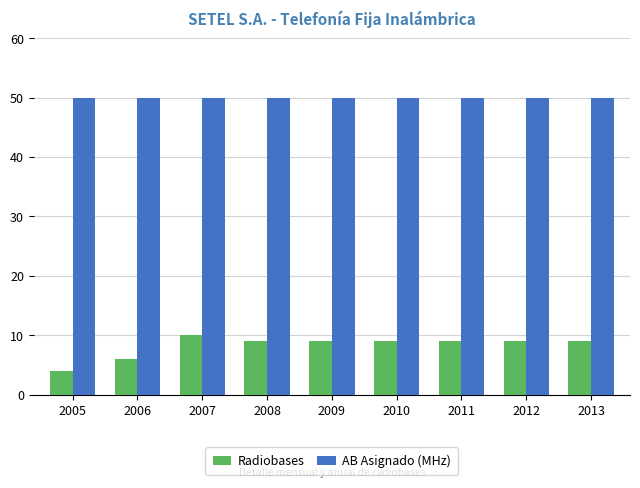

Which series has the widest spread of values?

Radiobases